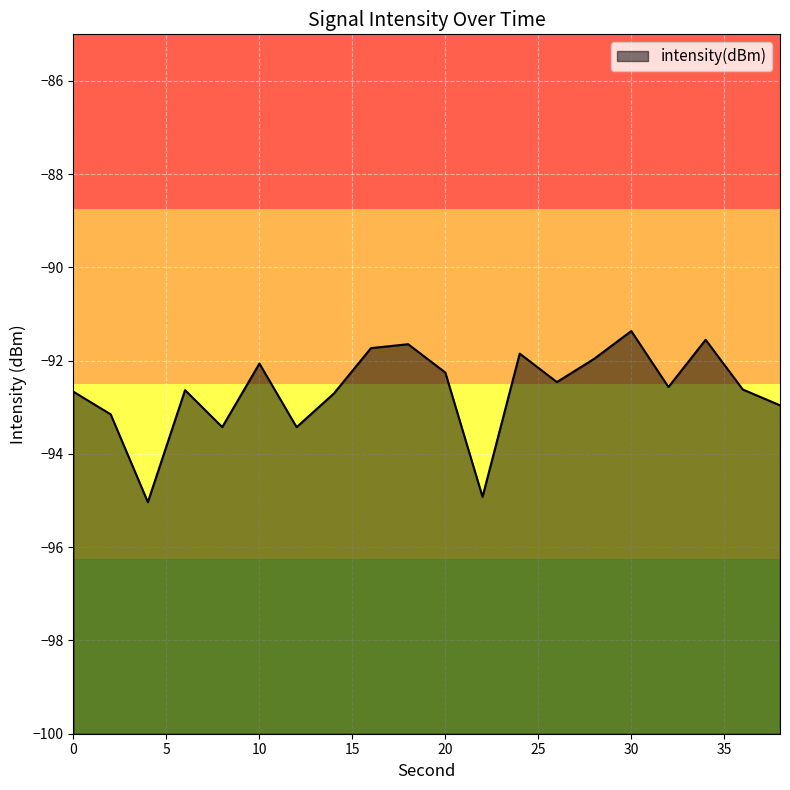

How many points are lower than both their immediate neighbors (excluding endpoints)?

6